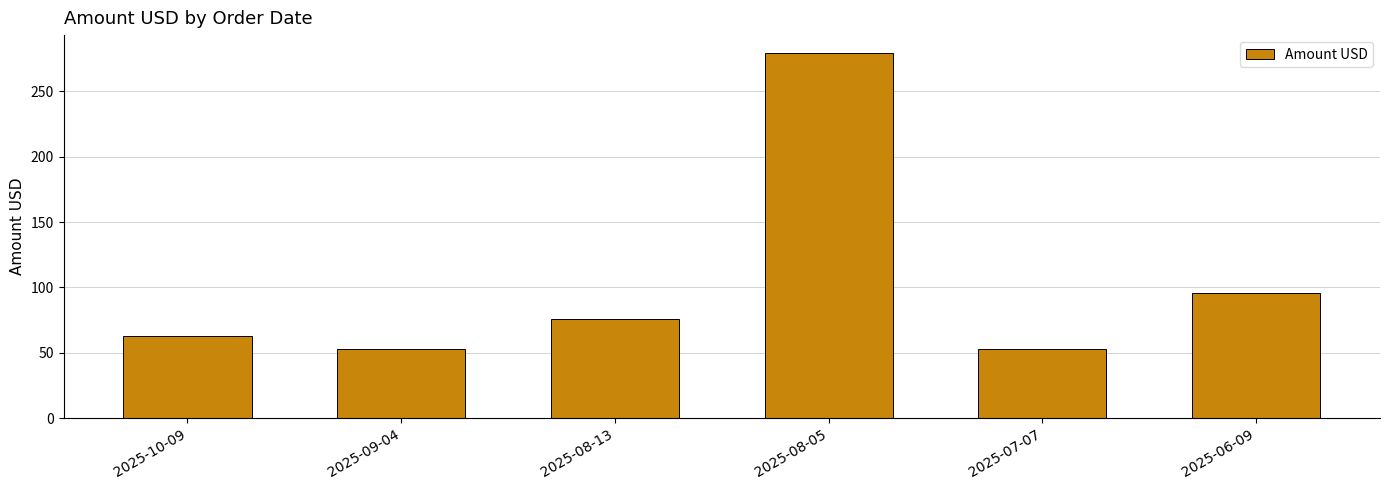

At which label does the data first exceed 75?

2025-08-13